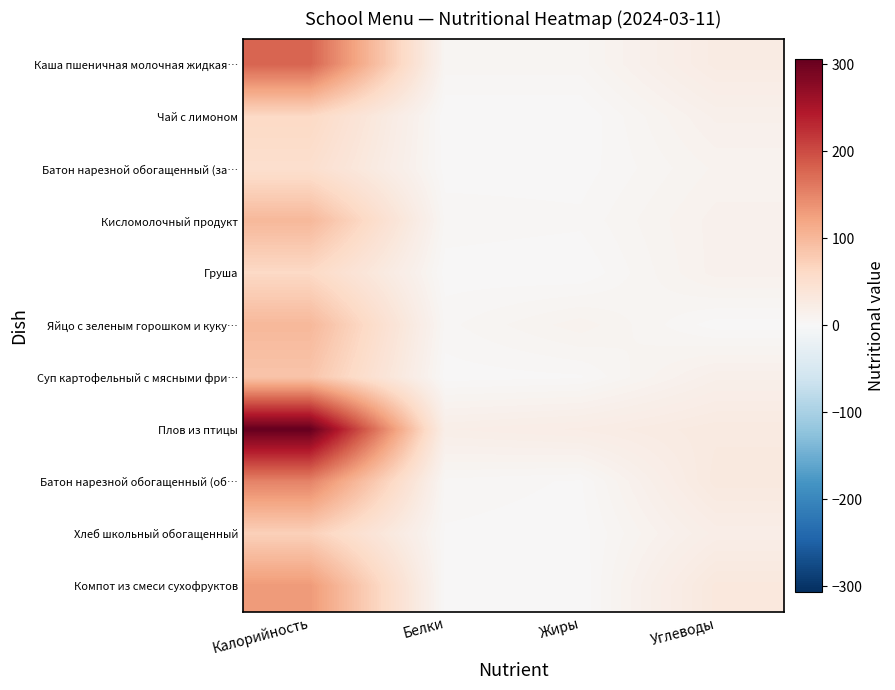

Which series has the largest total across all categories?

Плов из птицы